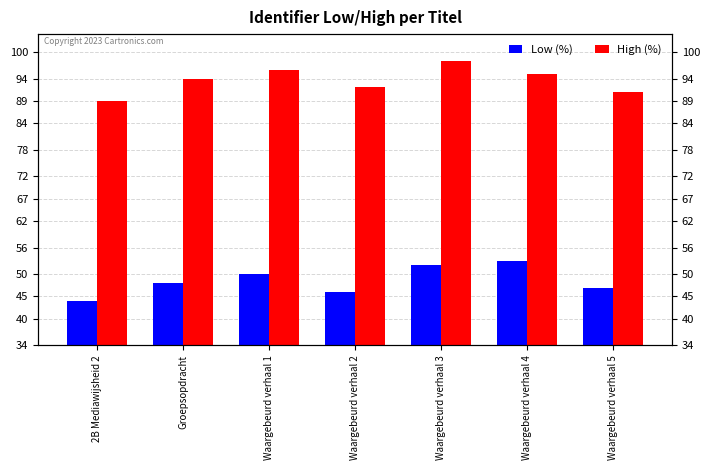

How many data points does each series have?

7